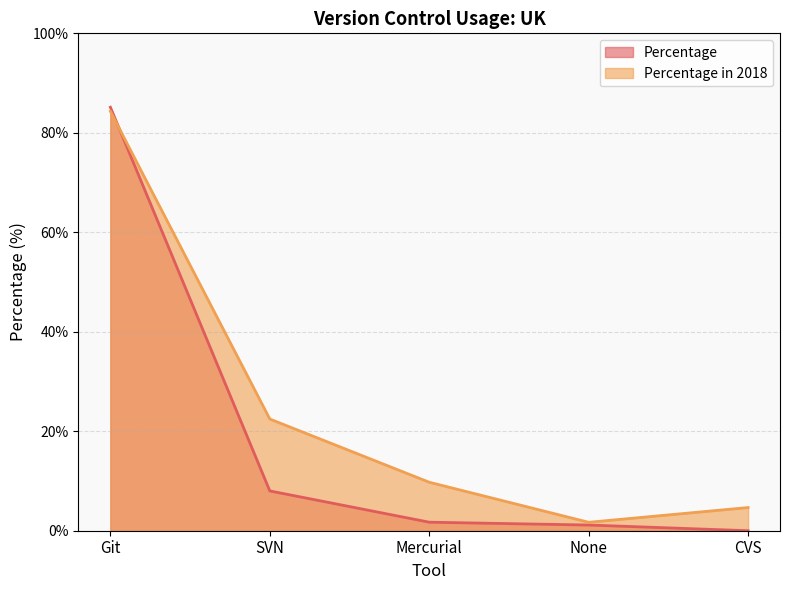

How many lines are shown in the chart?

2